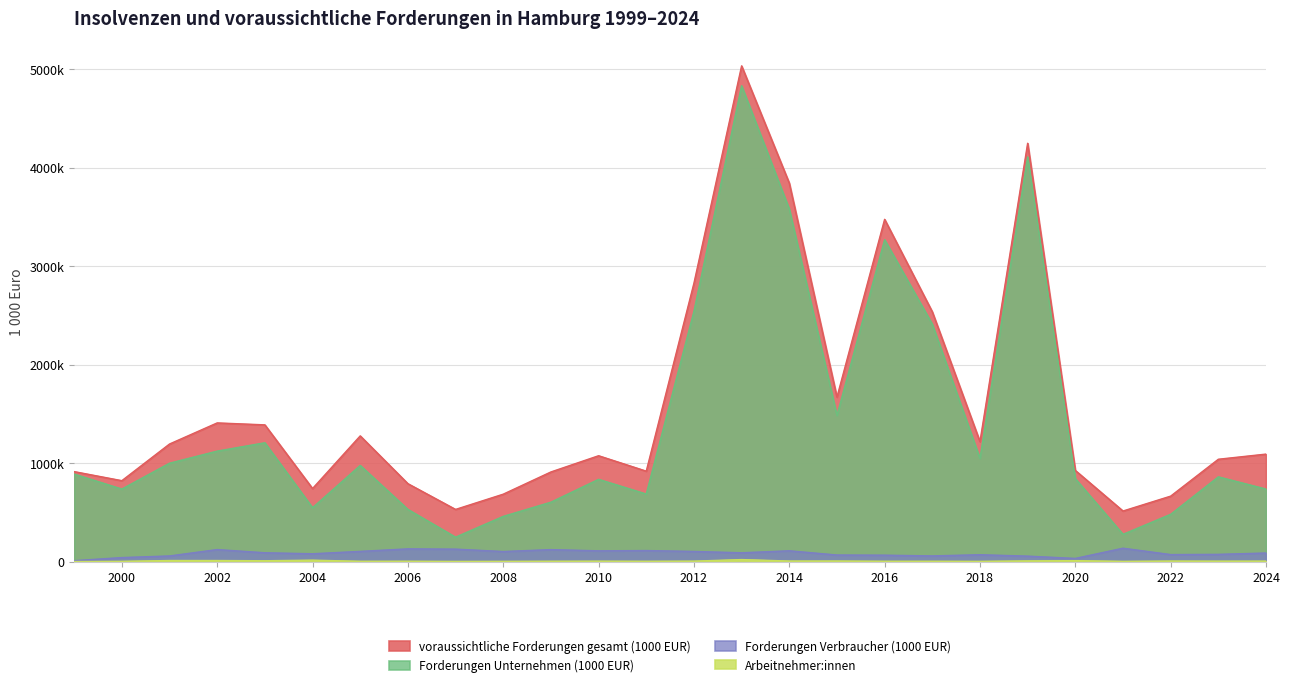

The Forderungen Unternehmen (1000 EUR) series shows 707180 at 2008. True or false?

False